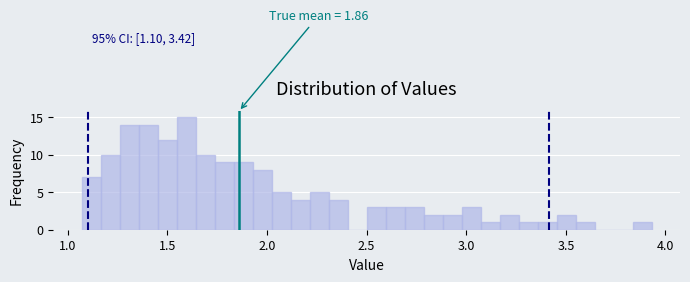

Read against the x-axis, roughly where is the centre of the tallest bar?

1.60